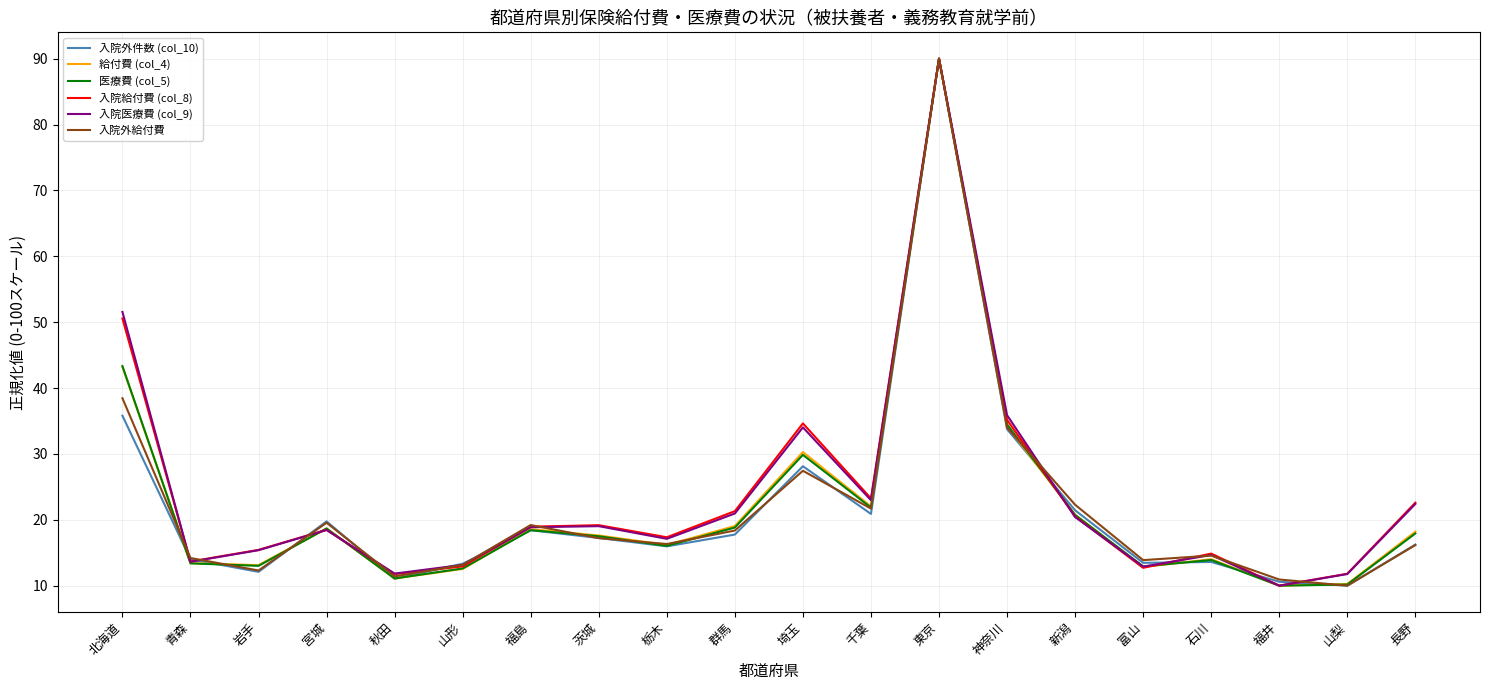

What is the highest value of the 入院医療費 (col_9) series?

90.0